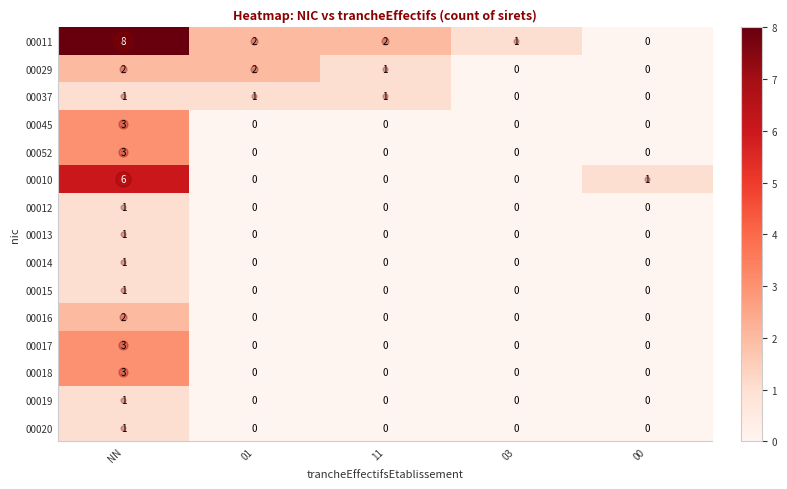

Which series has the largest range (max minus min)?

00011